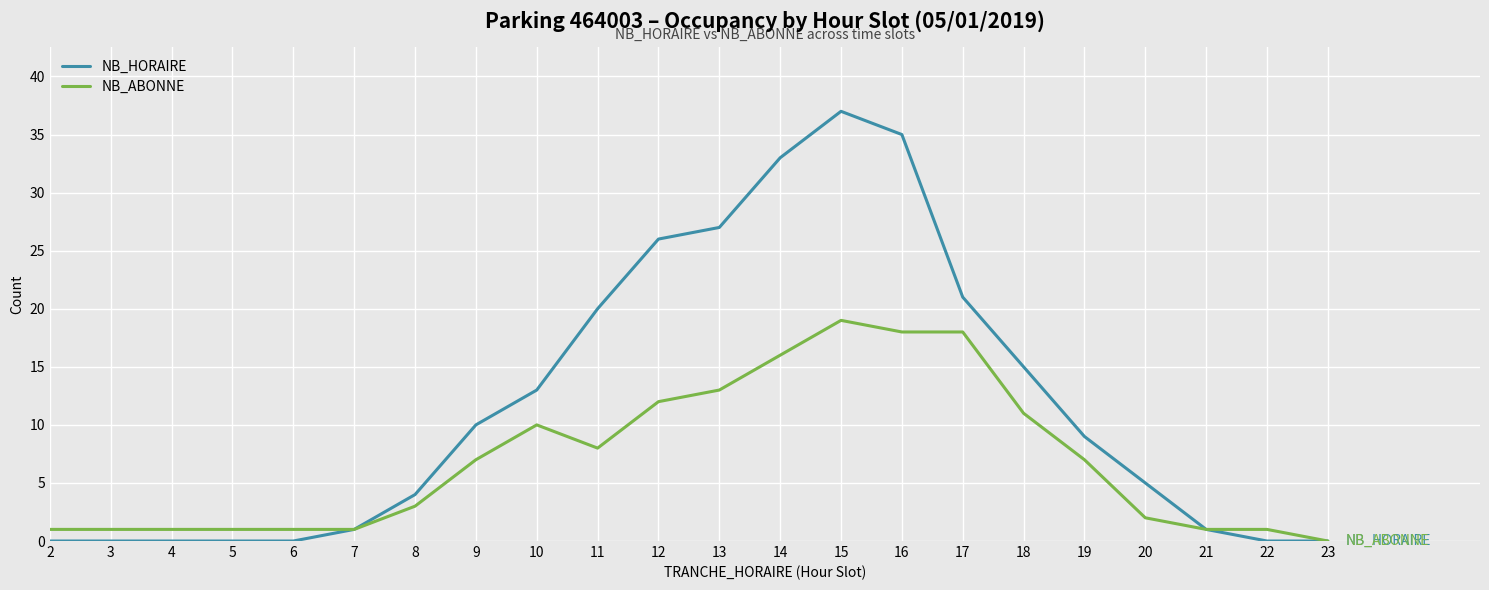

At which category is the sum across all series the highest?

15